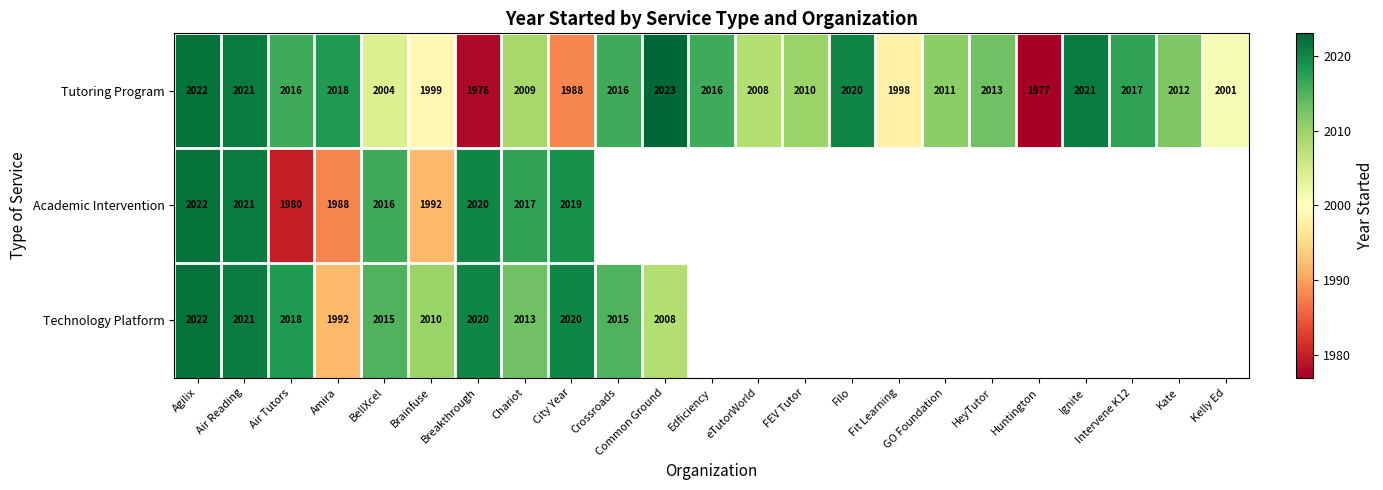

At which category is the sum across all series the highest?

Agilix